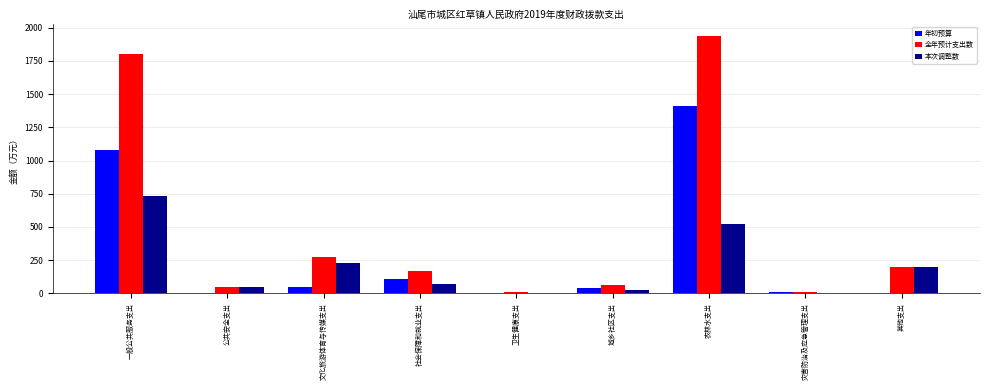

Count the number of data series in this chart.

3